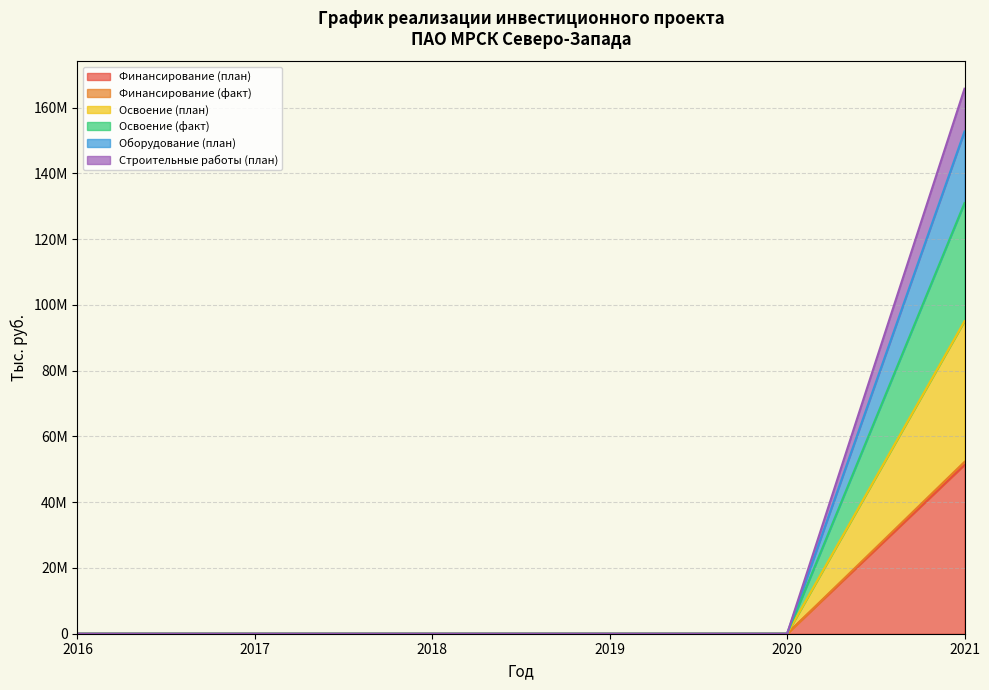

True or false: Освоение (факт) and Финансирование (план) intersect in this chart.

False